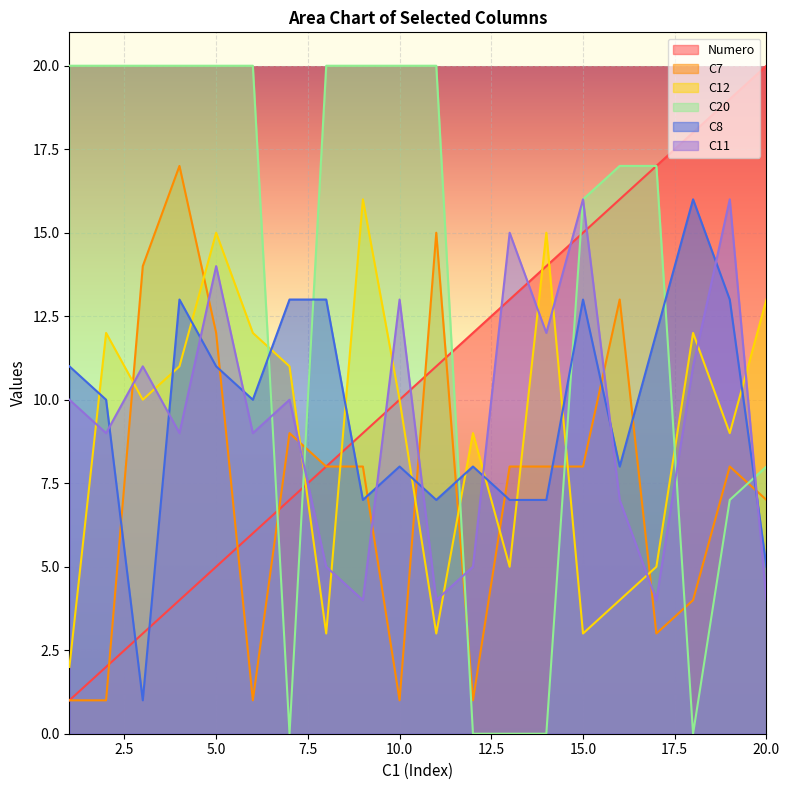

Reading left to right, transcribe all the data shown in this chart.

Numero: 1=1	2=2	3=3	4=4	5=5	6=6	7=7	8=8	9=9	10=10	11=11	12=12	13=13	14=14	15=15	16=16	17=17	18=18	19=19	20=20
C7: 1=1	2=1	3=14	4=17	5=12	6=1	7=9	8=8	9=8	10=1	11=15	12=1	13=8	14=8	15=8	16=13	17=3	18=4	19=8	20=7
C12: 1=2	2=12	3=10	4=11	5=15	6=12	7=11	8=3	9=16	10=10	11=3	12=9	13=5	14=15	15=3	16=4	17=5	18=12	19=9	20=13
C20: 1=20	2=20	3=20	4=20	5=20	6=20	7=0	8=20	9=20	10=20	11=20	12=0	13=0	14=0	15=16	16=17	17=17	18=0	19=7	20=8
C8: 1=11	2=10	3=1	4=13	5=11	6=10	7=13	8=13	9=7	10=8	11=7	12=8	13=7	14=7	15=13	16=8	17=12	18=16	19=13	20=5
C11: 1=10	2=9	3=11	4=9	5=14	6=9	7=10	8=5	9=4	10=13	11=4	12=5	13=15	14=12	15=16	16=7	17=4	18=11	19=16	20=4